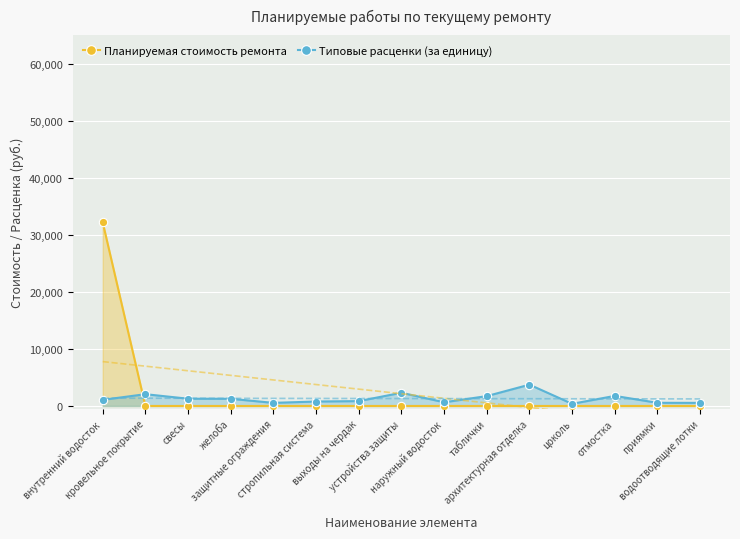

At how many categories does at least one series exceed 14706?

1